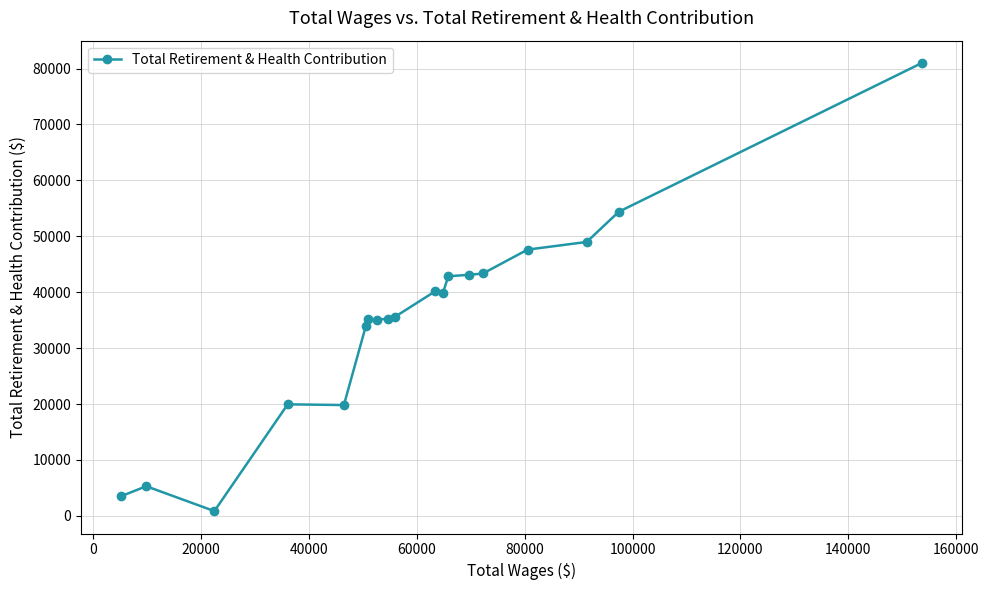

Does the chart display data point markers on the line(s)?

Yes